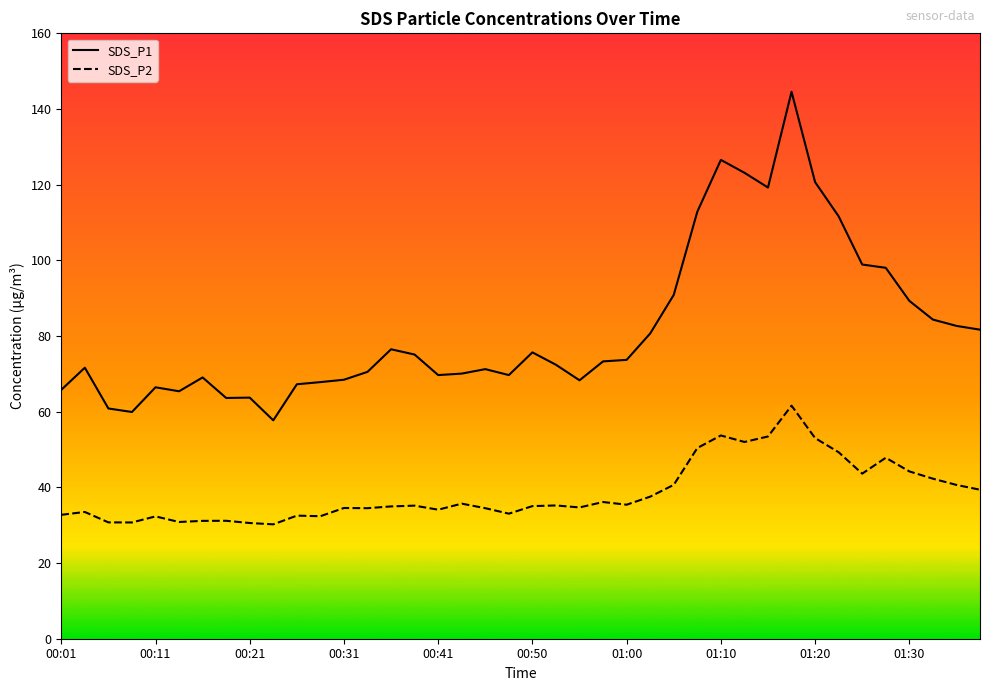

How many lines are shown in the chart?

2